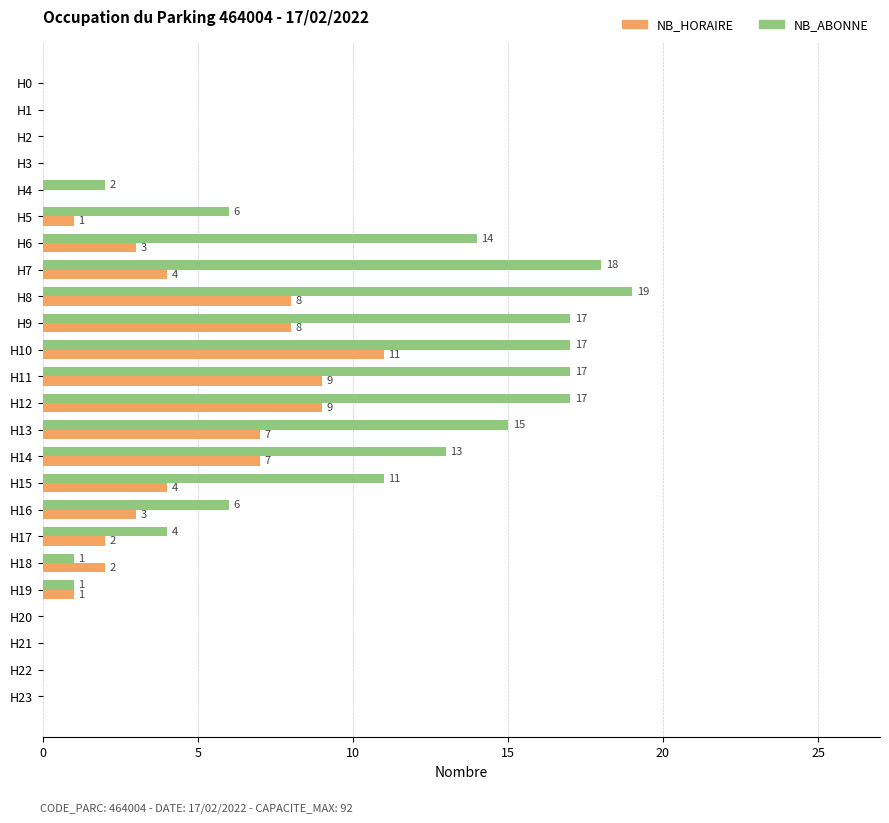

The value of NB_HORAIRE at H4 is -6. True or false?

False